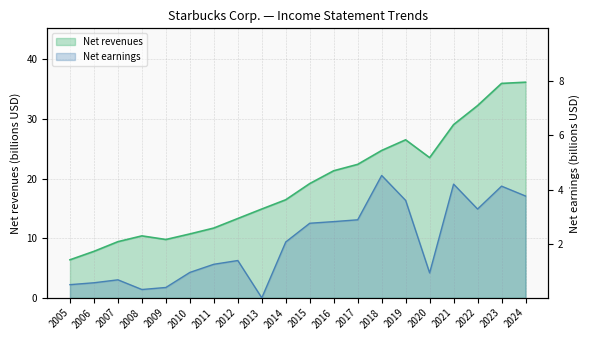

What is the difference between the maximum and second lowest values in the Net earnings series?

4.2